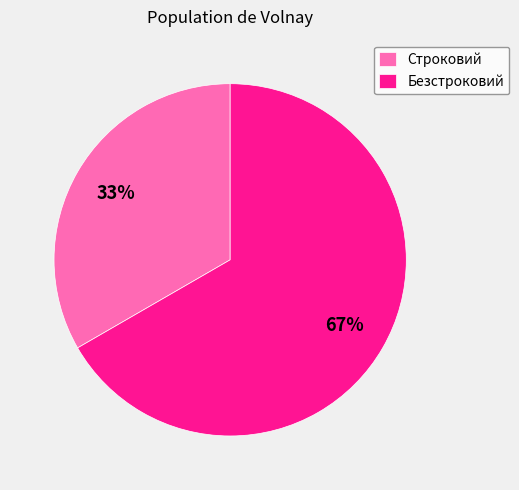

Does Безстроковий represent more than half of the total?

Yes